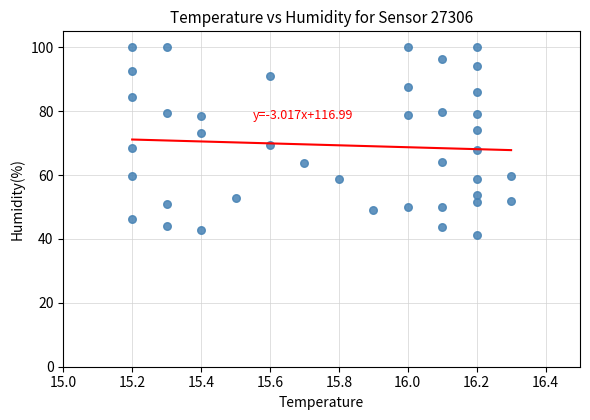

What is the range of Y values (max minus min)?

58.8